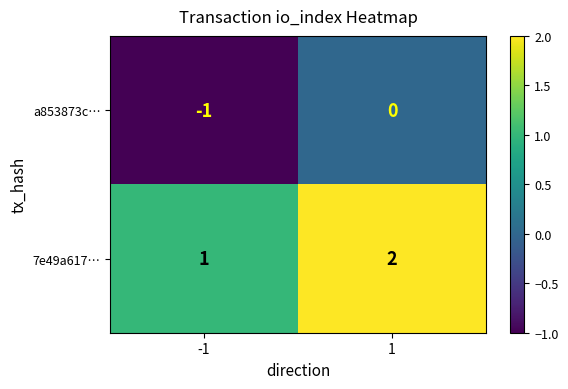

What is the maximum value shown in the chart?

2